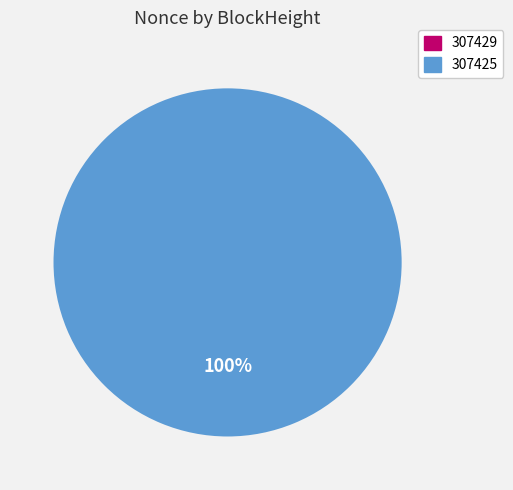

Combined, do 307429 and 307425 account for over 50%?

Yes